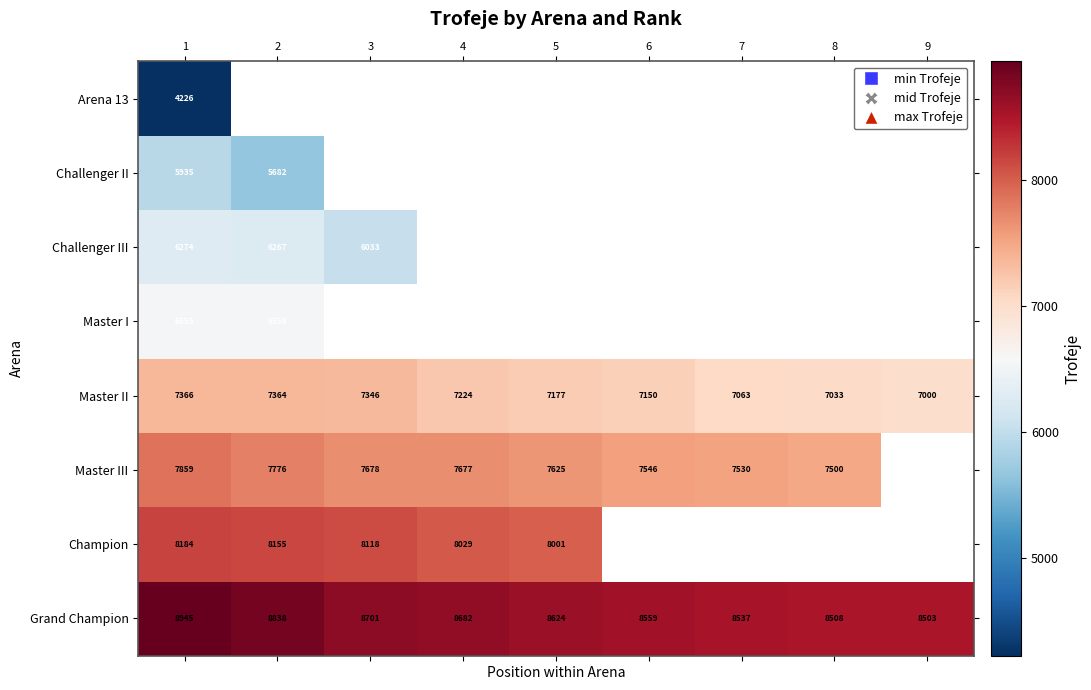

What is the difference between the highest and lowest values at 1?

4719